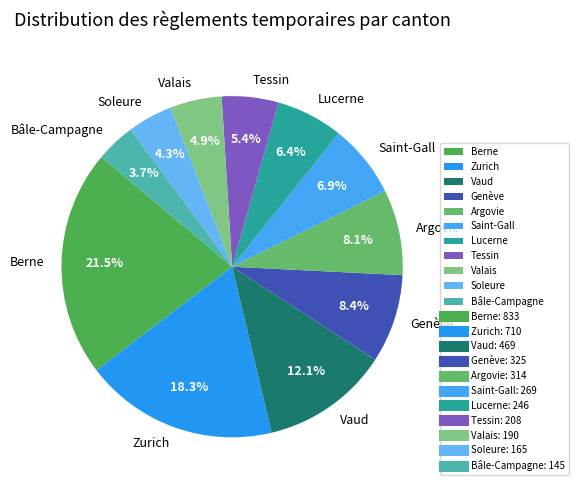

To the nearest percent, what percentage of the pie is Vaud?

12%